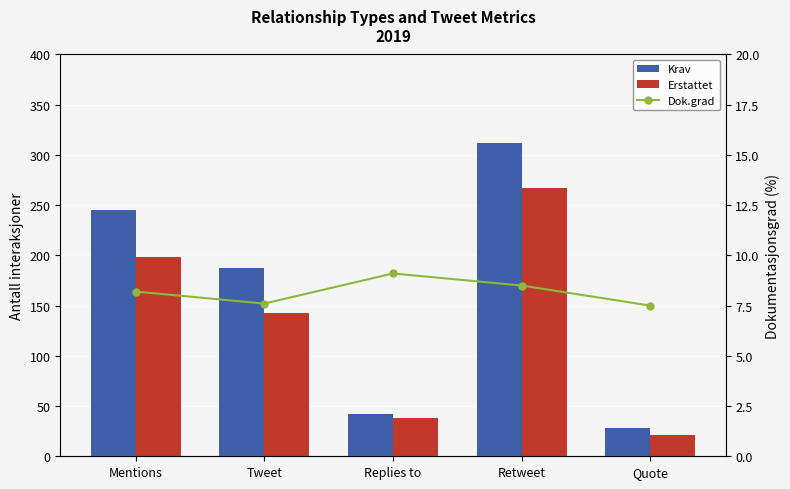

Reading right to left, extract all data points from this chart.

Krav: 28.0	312.0	42.0	187.0	245.0
Erstattet: 21.0	267.0	38.0	143.0	198.0
Dok.grad: 7.5	8.5	9.1	7.6	8.2